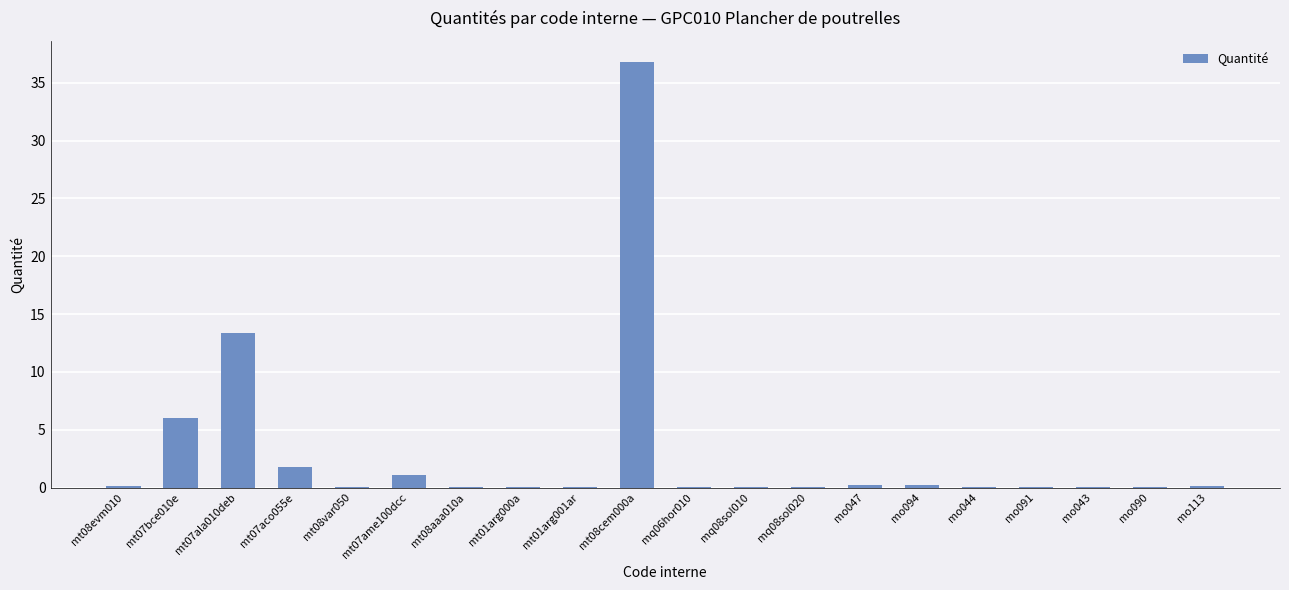

What value does the data have at mt01arg001ar?

0.1